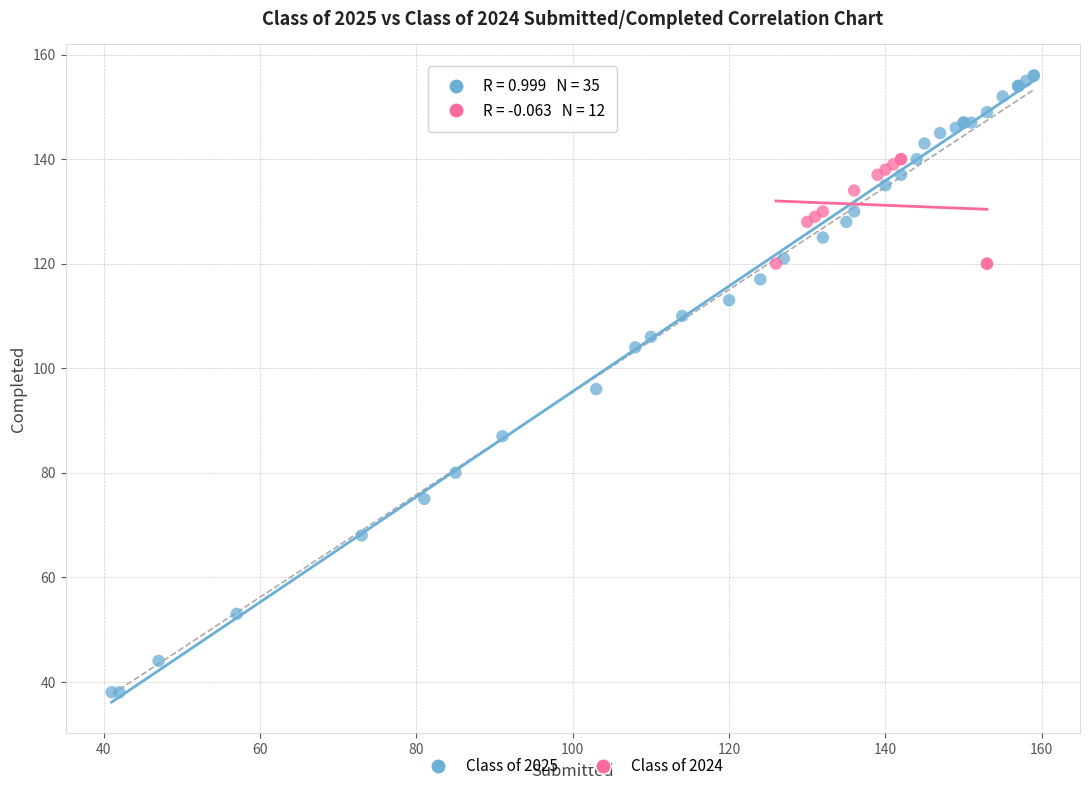

Which series reaches the maximum Y coordinate?

Class of 2025